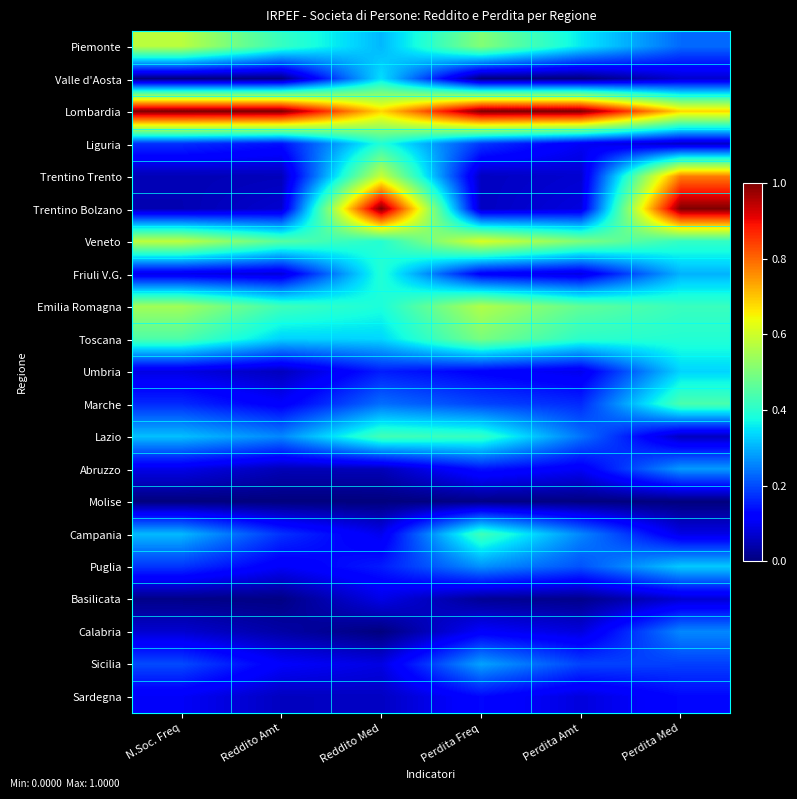

What is the greatest value displayed?

1.0